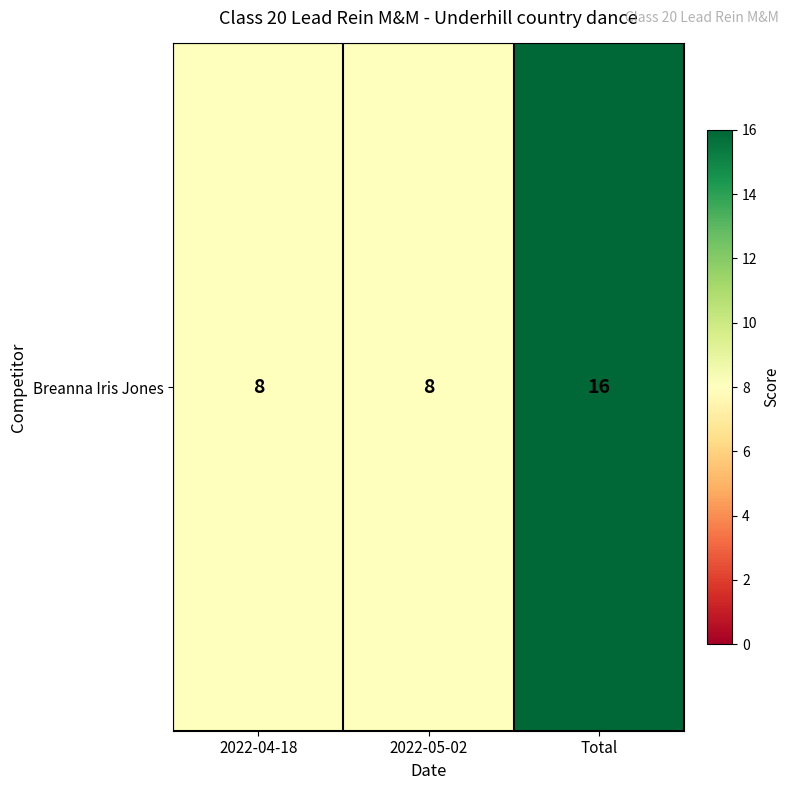

Reading left to right, list all the values displayed in this chart.

8	8	16